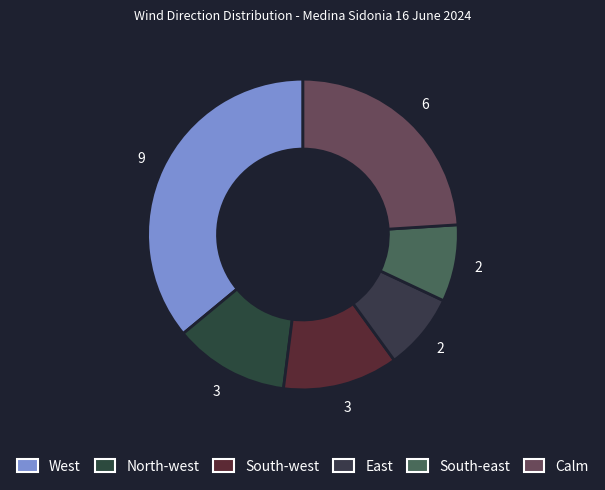

Rank the categories by value from lowest to highest.

East, South-east, North-west, South-west, Calm, West